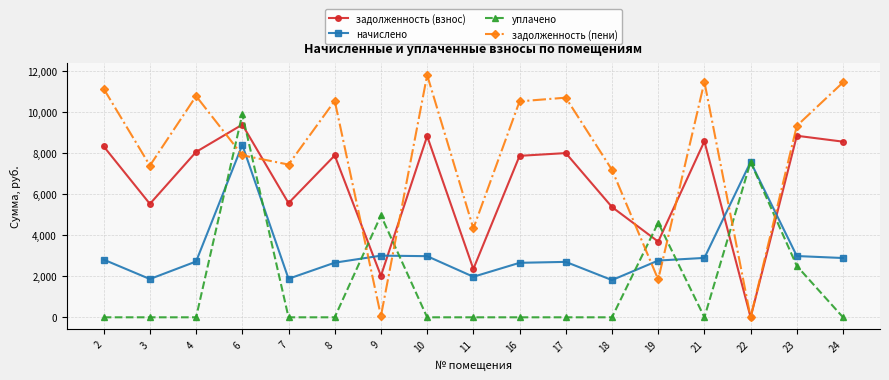

Which series changed the most between 9 and 10?

задолженность (пени)